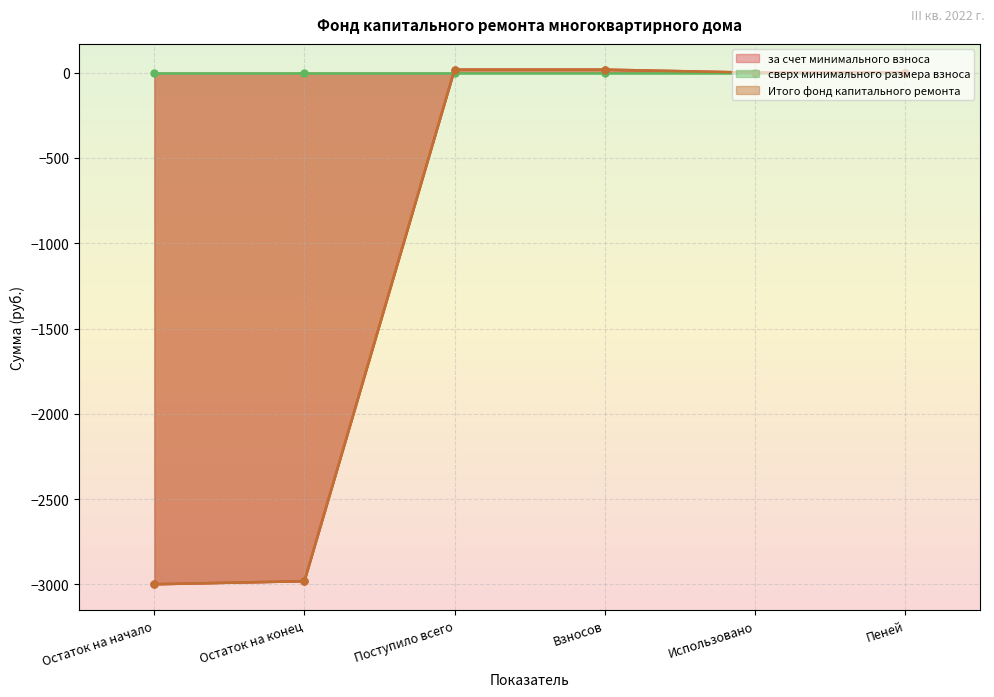

Between Использовано and Взносов, which is larger?

Взносов